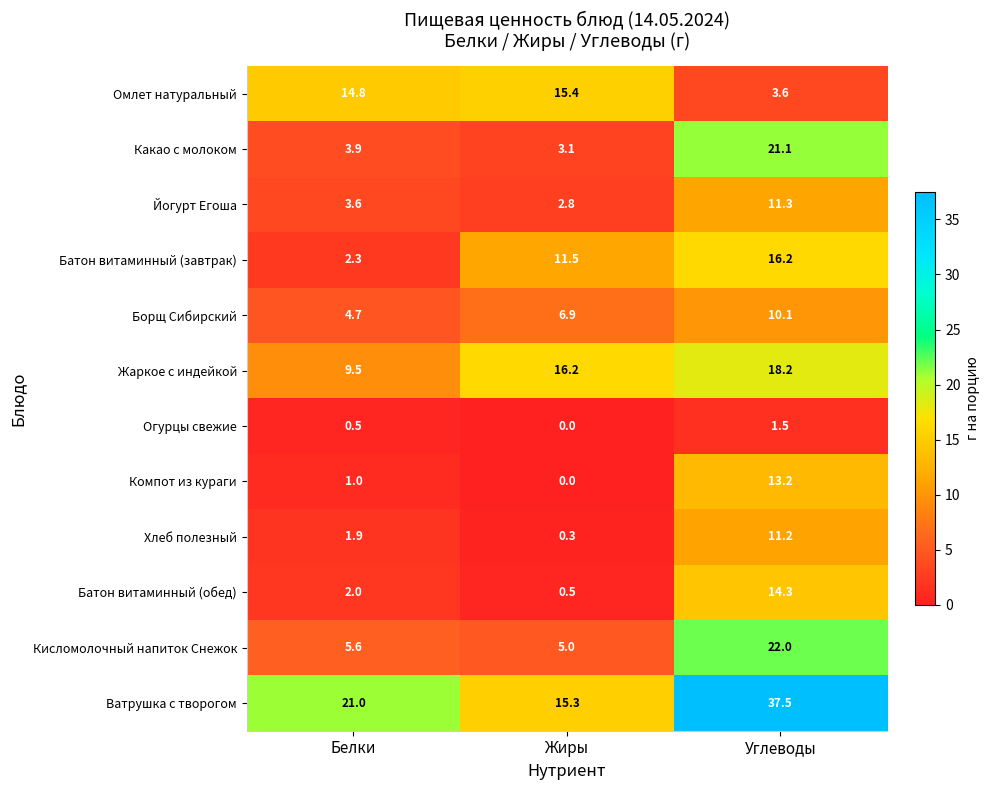

Is it true that Ватрушка с творогом equals 63.2 at Углеводы?

False